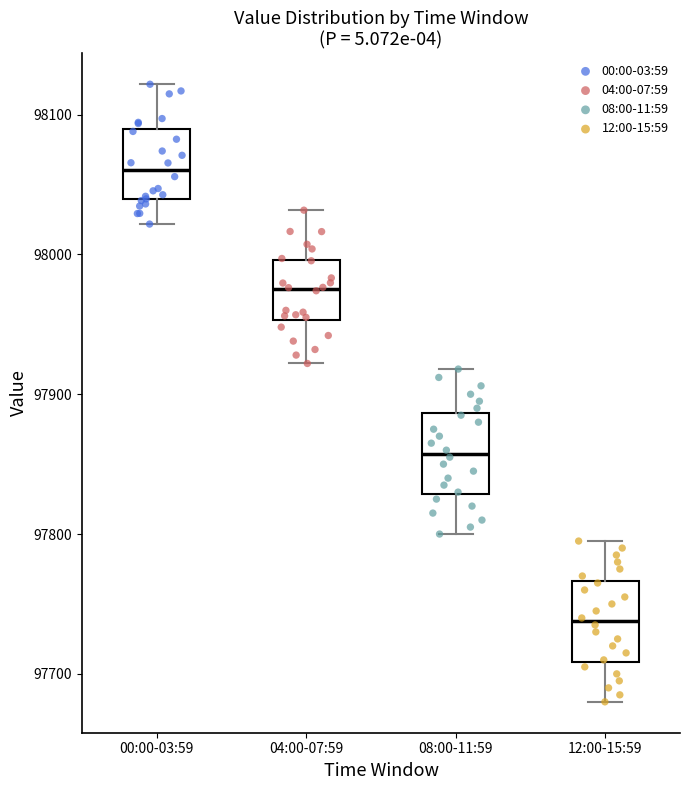

Reading left to right, transcribe this box plot: for each box, give where its median line is, the range the box spans, and where its two whiskers end, as read against the y-axis. The values are not printed on the chart, so give them approximately, as read against the axis.

00:00-03:59: median 98060, box 98040 to 98090, whiskers 98020 to 98120
04:00-07:59: median 97980, box 97950 to 98000, whiskers 97920 to 98030
08:00-11:59: median 97860, box 97830 to 97890, whiskers 97800 to 97920
12:00-15:59: median 97740, box 97710 to 97770, whiskers 97680 to 97800